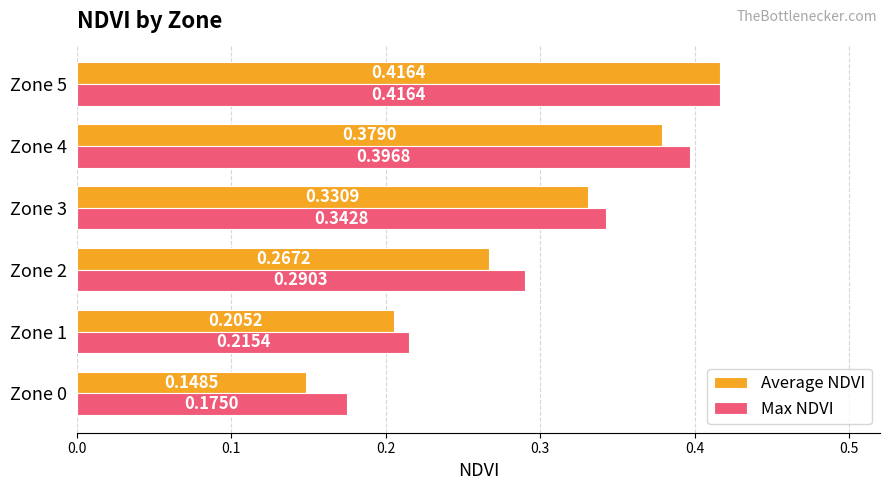

What is the sum of all Average NDVI values?

1.7